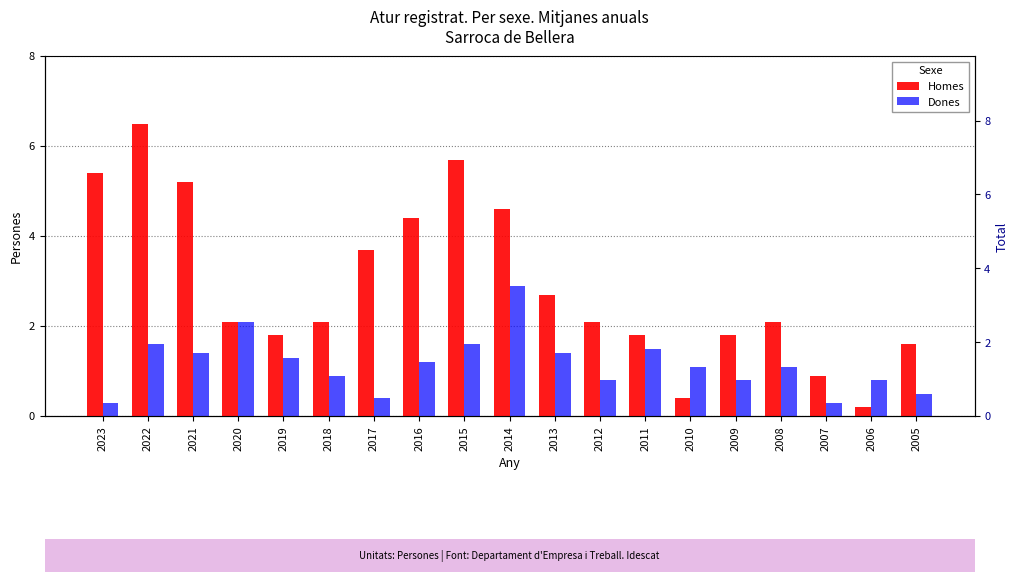

What is the minimum value shown in the chart?

0.2